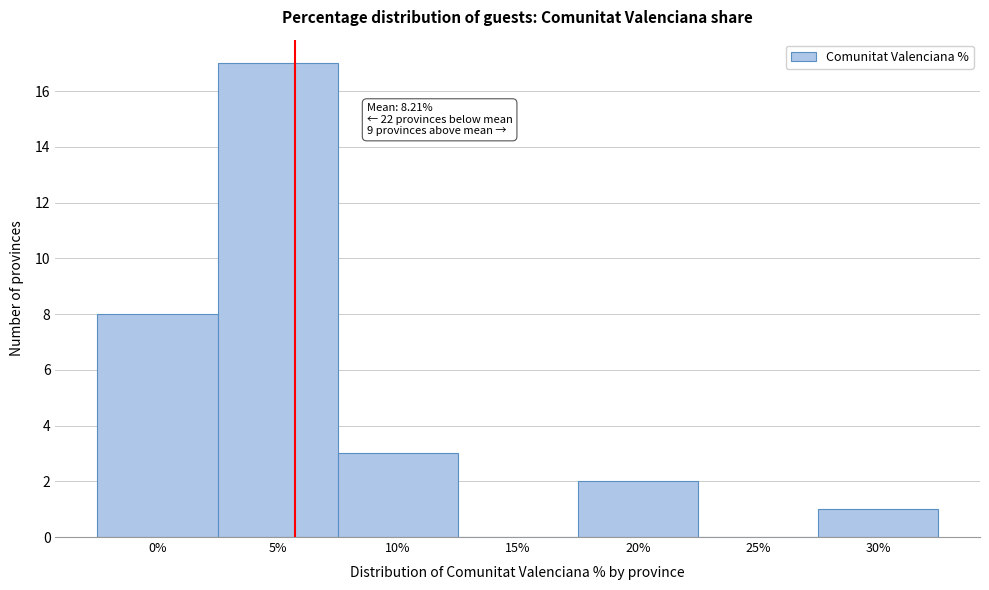

Reading left to right, what are all the values shown in this chart?

0%=8	5%=17	10%=3	15%=0	20%=2	25%=0	30%=1